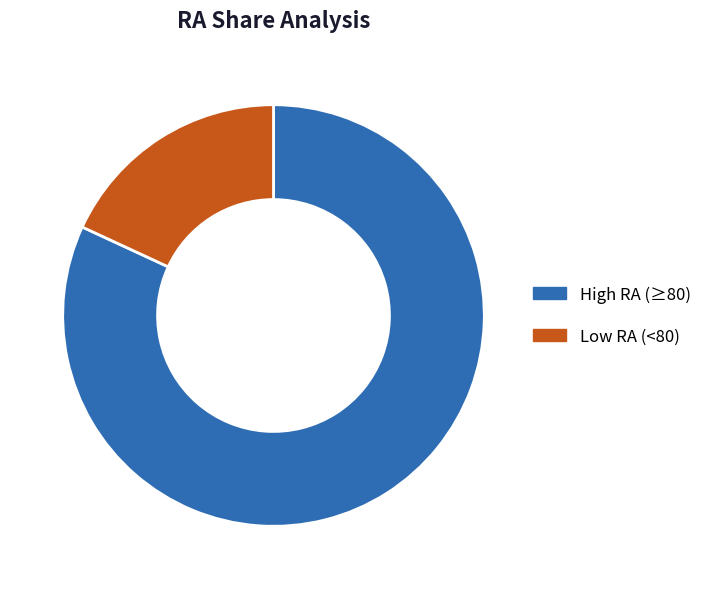

Rank the categories by value from lowest to highest.

Low RA (<80), High RA (≥80)